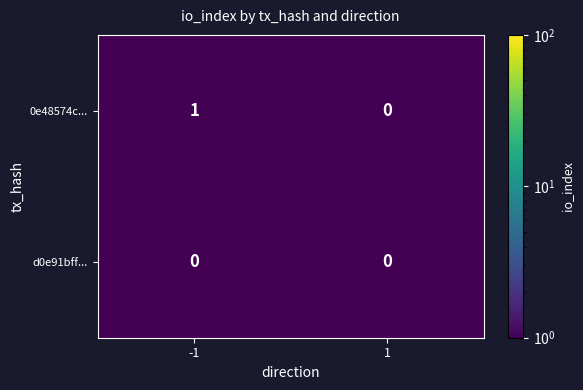

Reading left to right, what are all the values shown in this chart?

0e48574c...: 1	0
d0e91bff...: 0	0